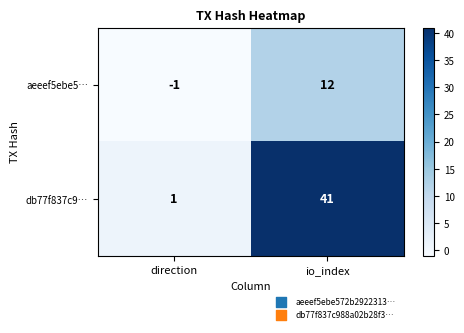

Is it true that aeeef5ebe5… equals 12 at io_index?

True